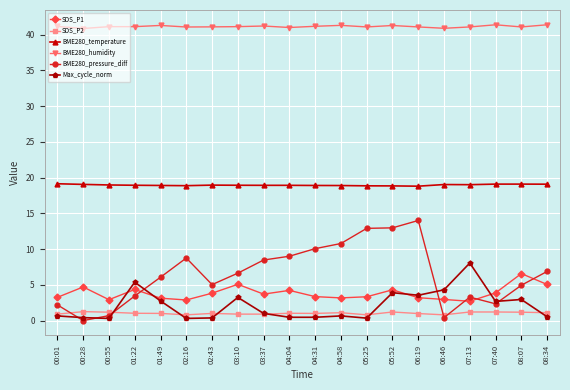

The SDS_P1 series shows 3.2 at 06:19. True or false?

True